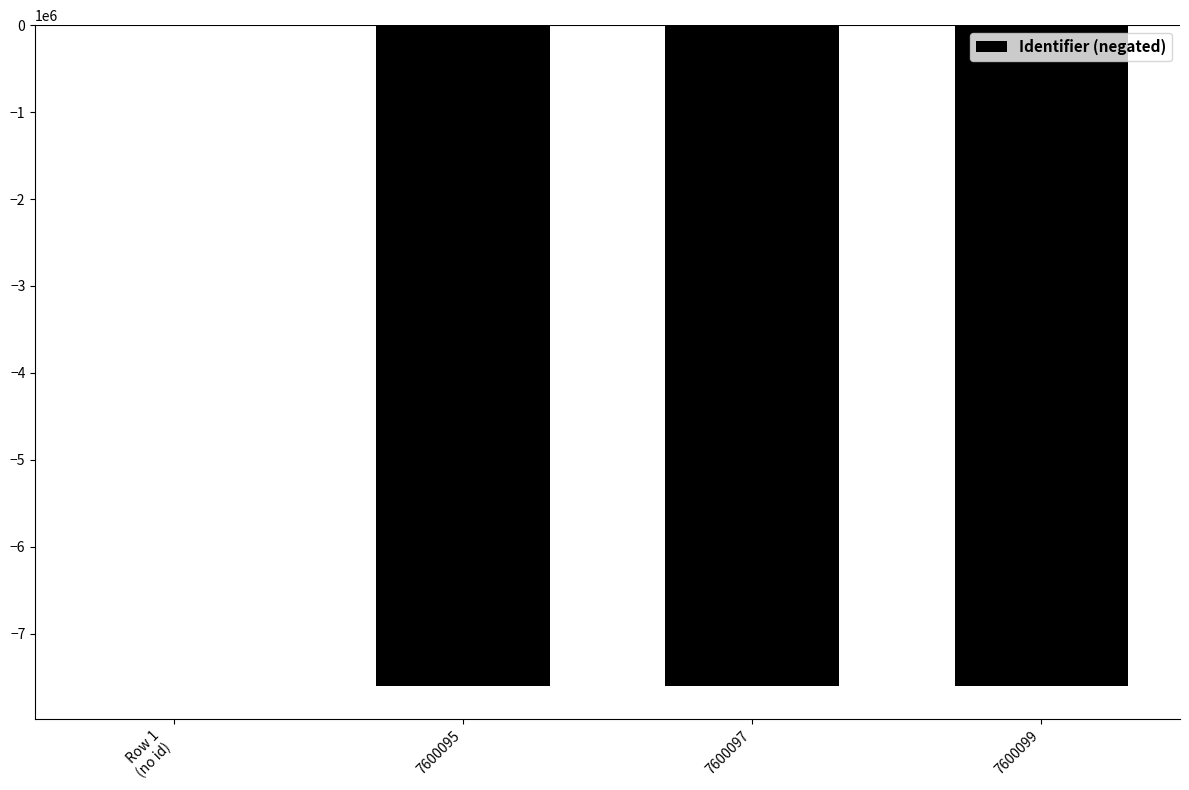

What is the sum of the values at Row 1
(no id) and 7600097?

-7600097